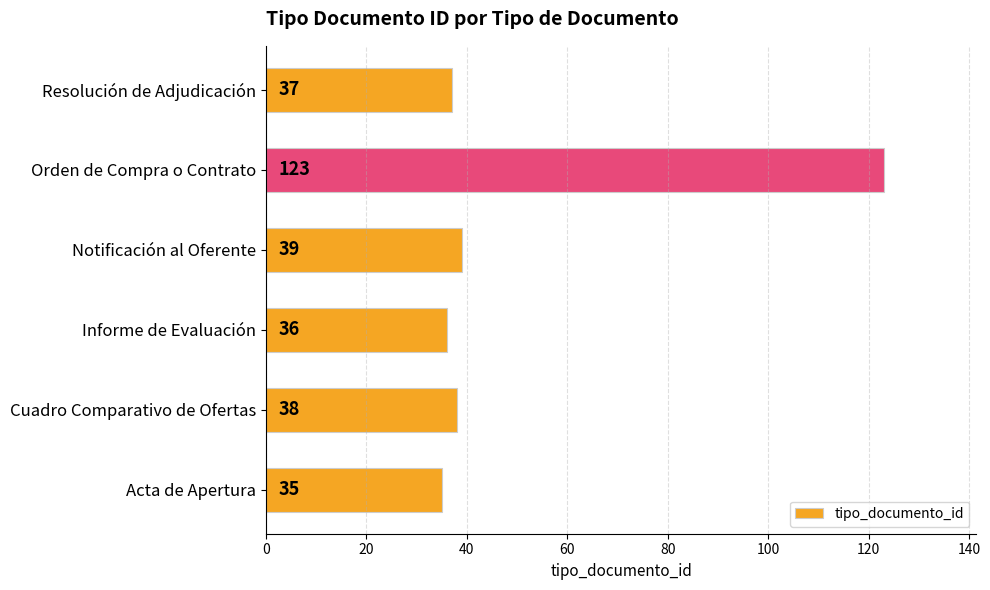

What is the difference between the second highest and second lowest values?

3